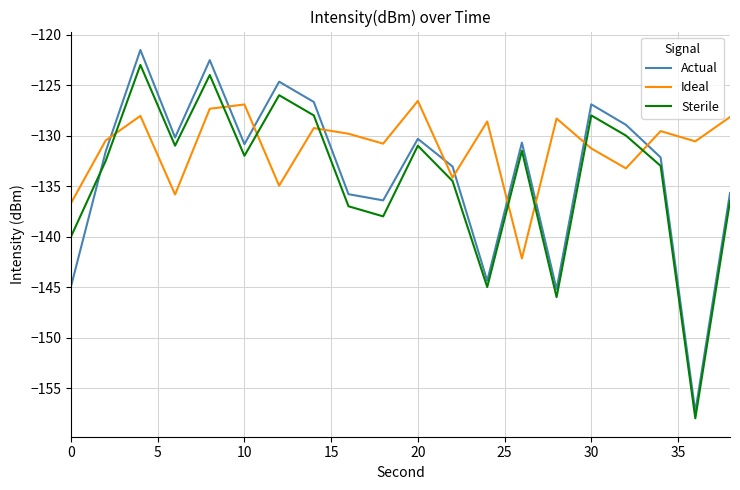

Which series has the largest range (max minus min)?

Actual